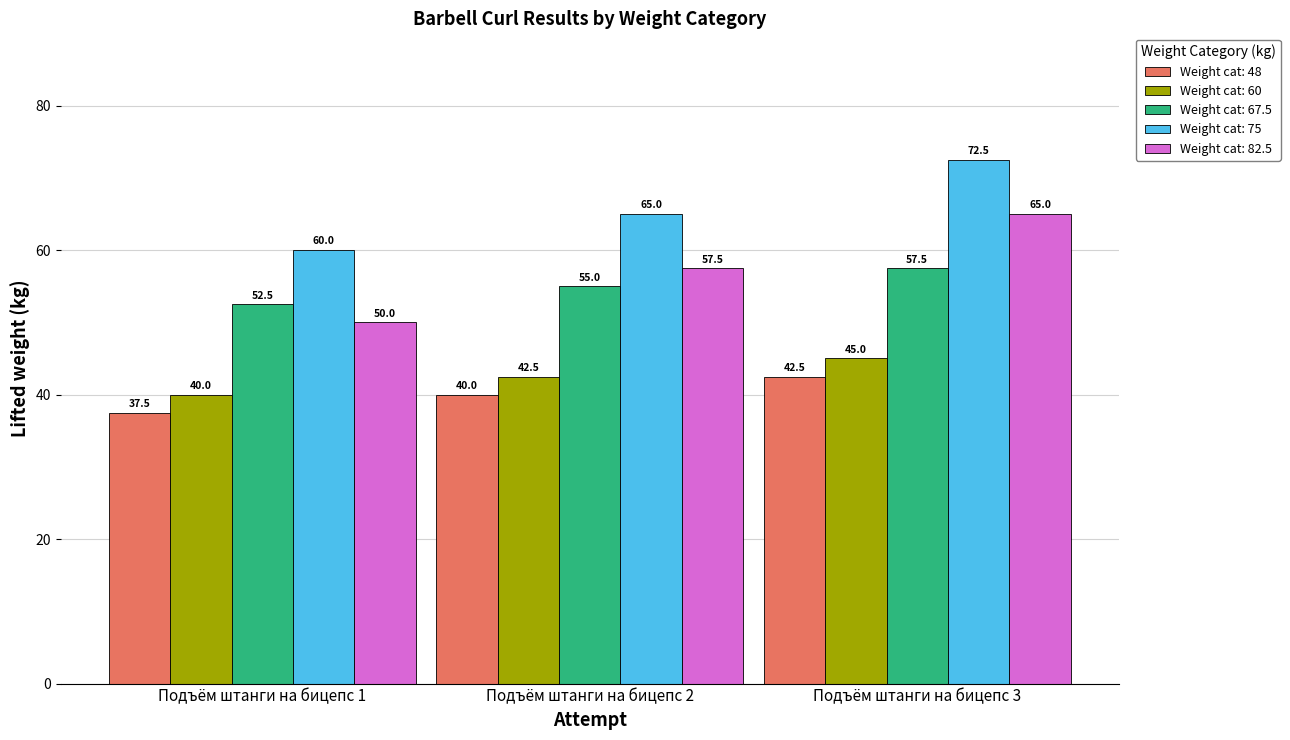

What is the total value across all series at Подъём штанги на бицепс 2?

260.0